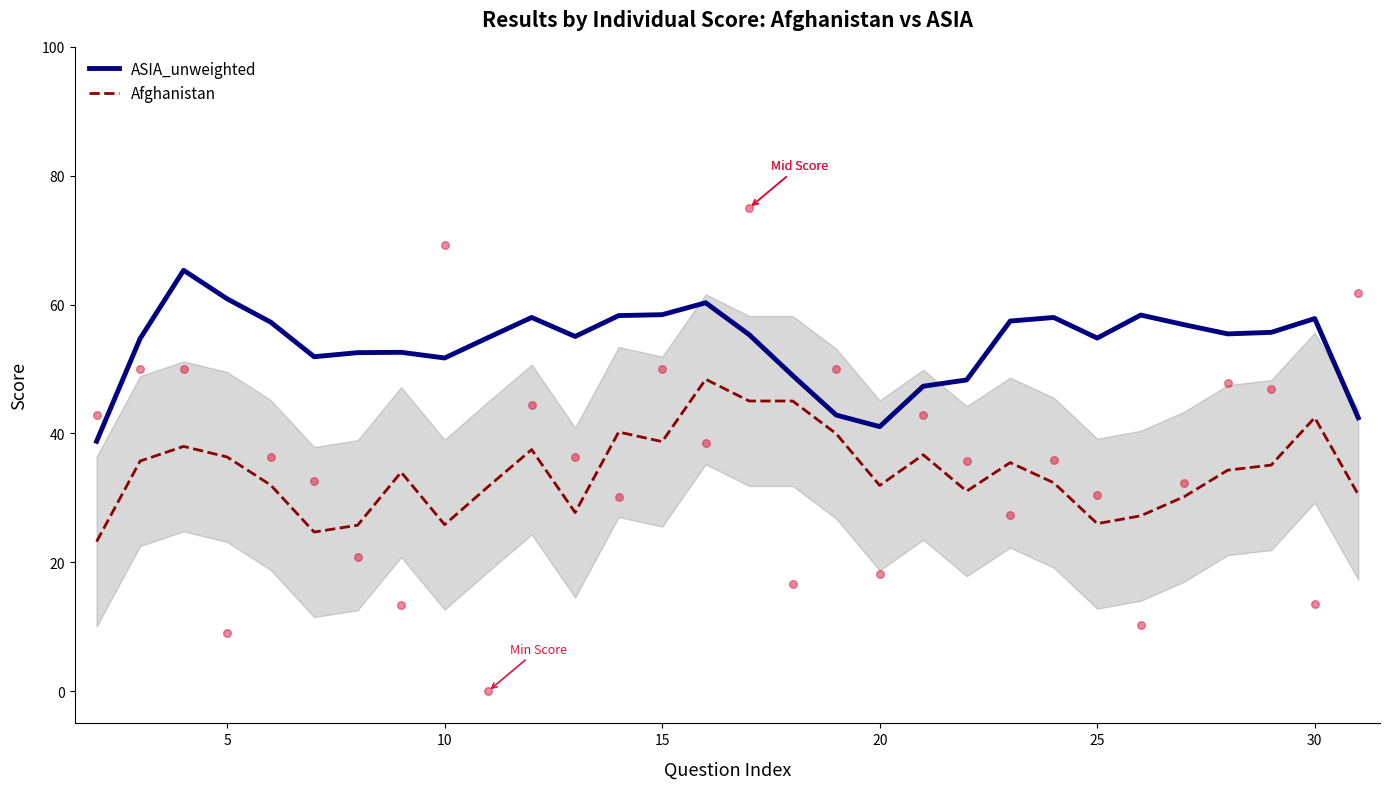

Is it true that ASIA_unweighted equals 34.1 at 5?

False